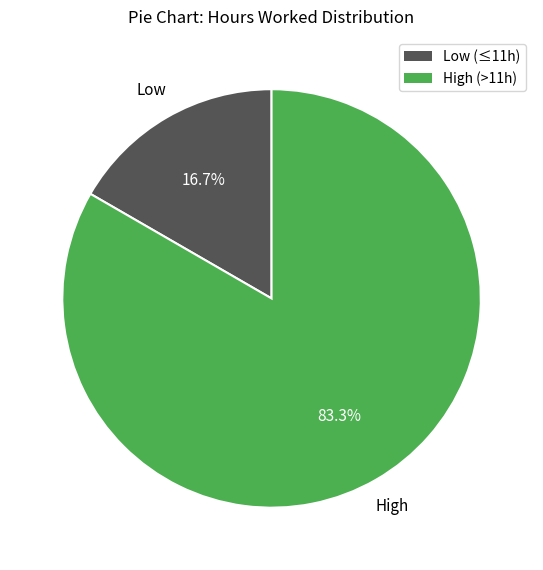

How many slices are in this pie chart?

2